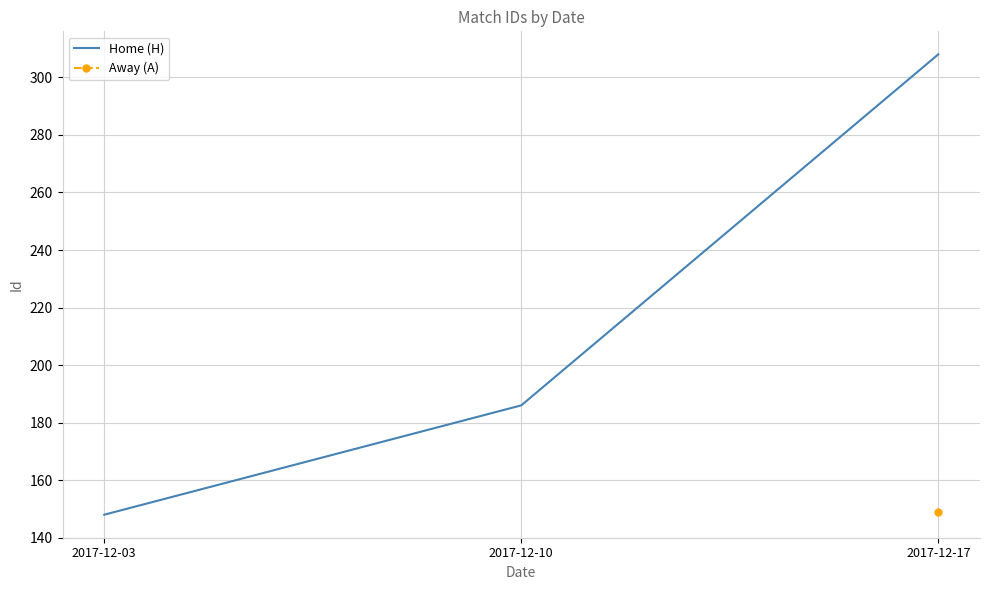

What is the approximate value at 2017-12-17, to the nearest 10?

310